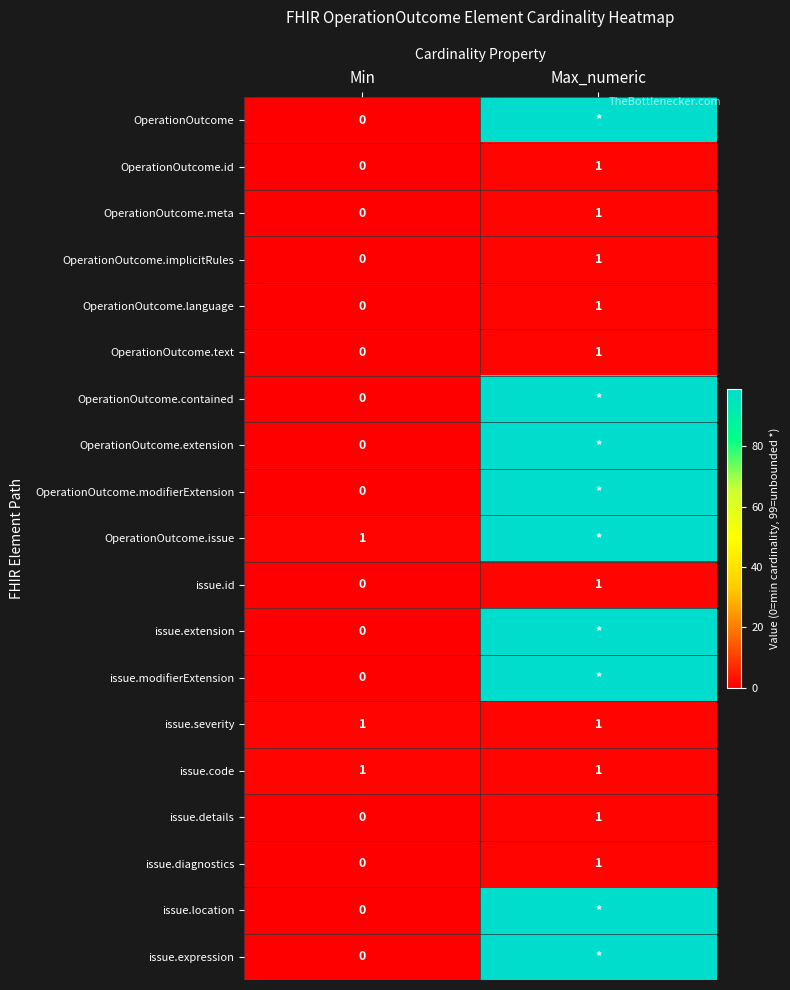

What is the maximum value for issue.severity?

1